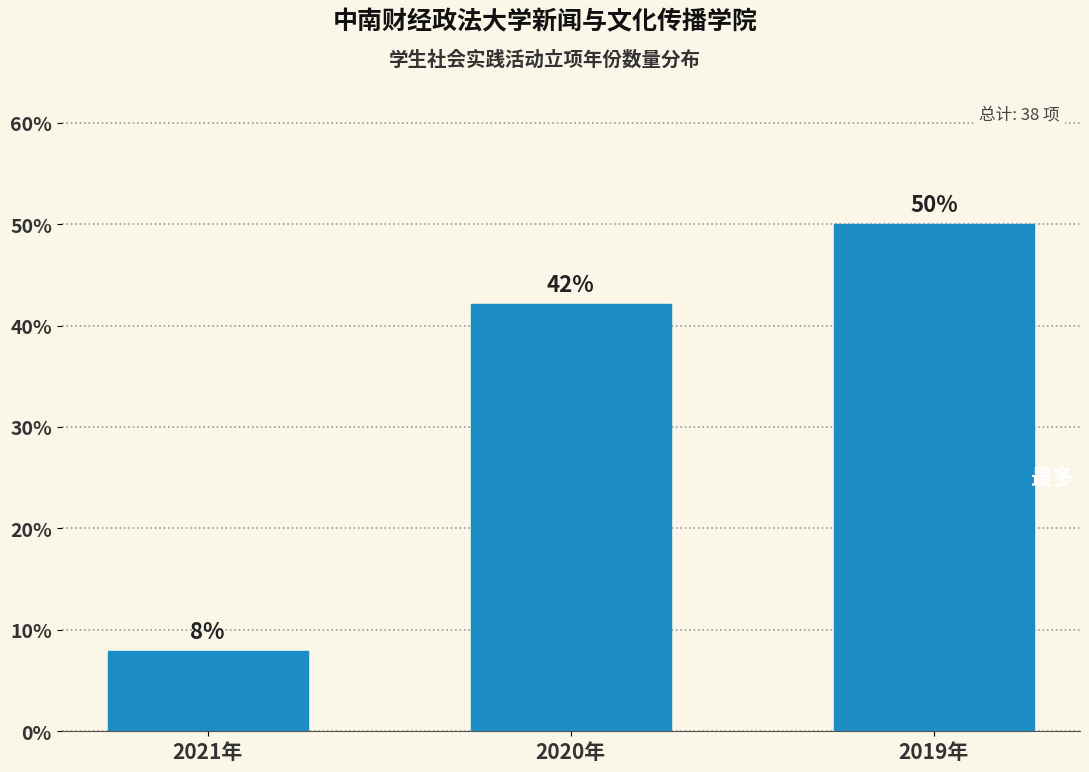

What is the average value?

33.3